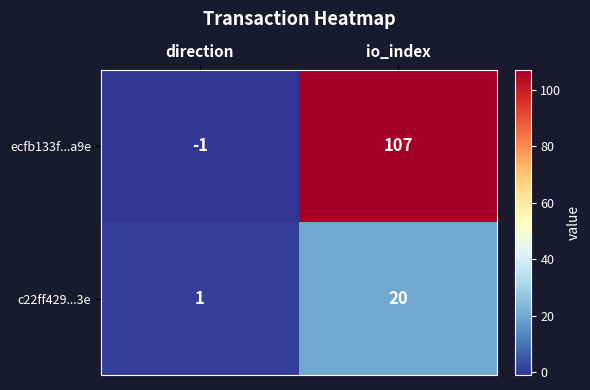

Rank the series by their maximum value, from highest to lowest.

ecfb133f...a9e, c22ff429...3e